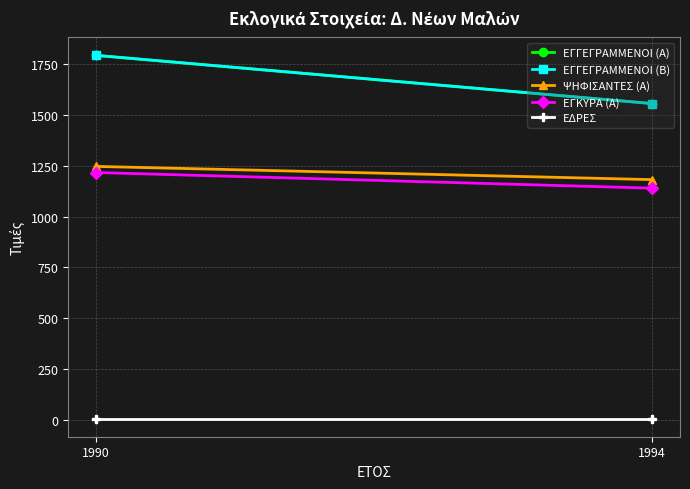

Is this an area chart (filled region under the line)?

No